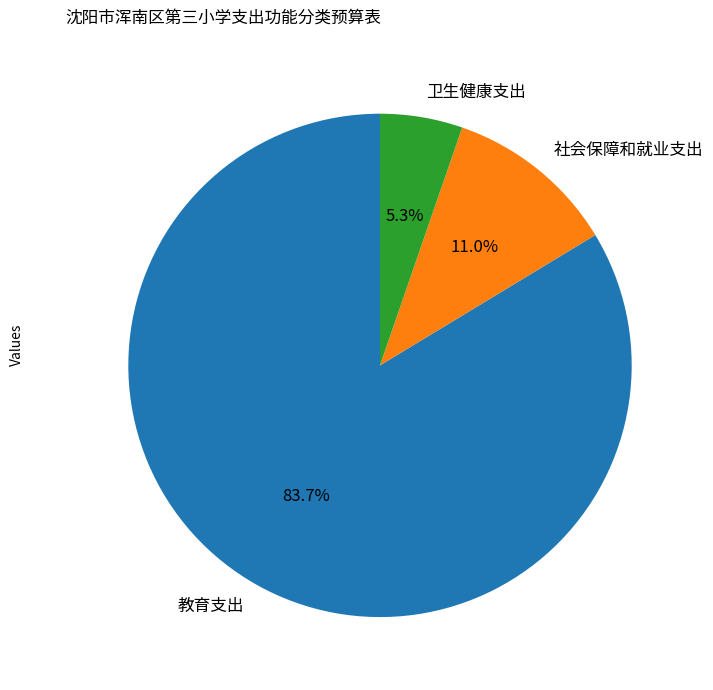

To the nearest percent, what portion does 教育支出 represent?

84%